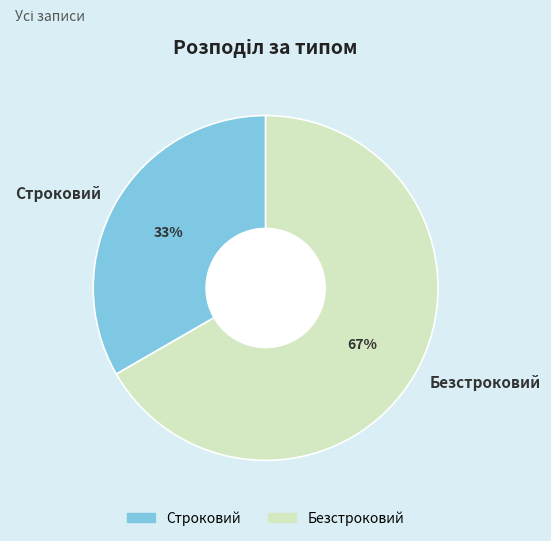

Between Строковий and Безстроковий, which is larger?

Безстроковий